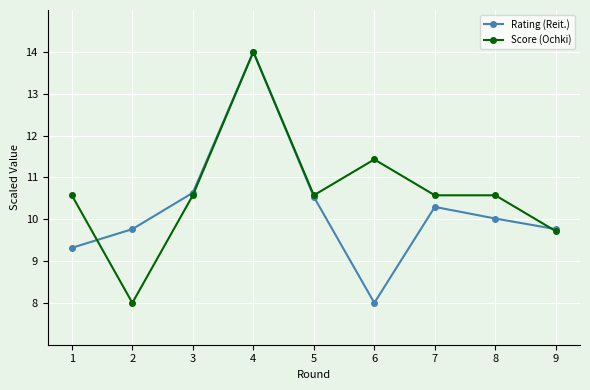

What is the smallest value displayed?

8.0